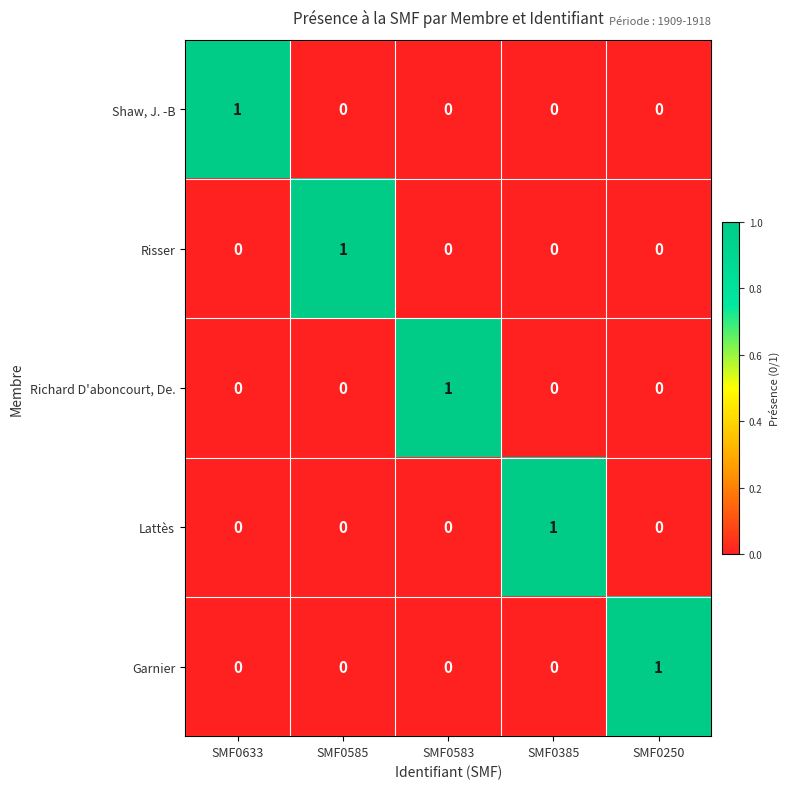

What is the difference between the highest and lowest values at SMF0583?

1